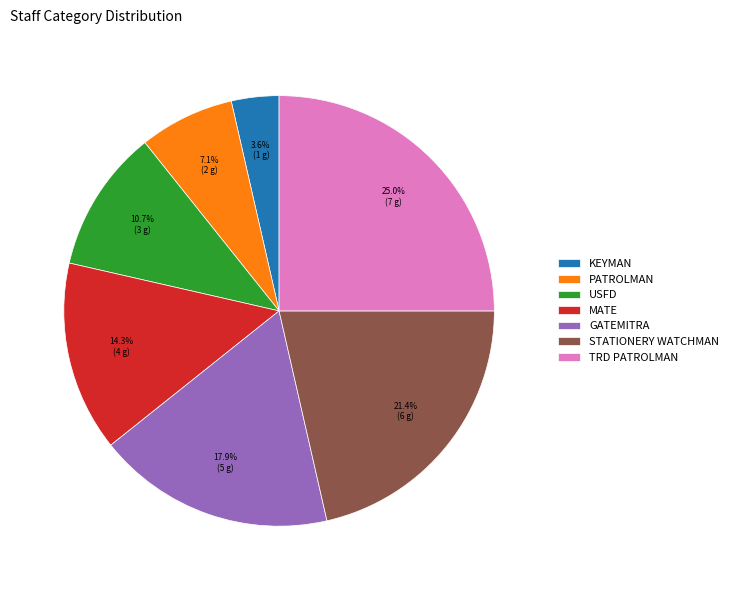

What is the ratio of the value at USFD to the value at PATROLMAN?

1.5